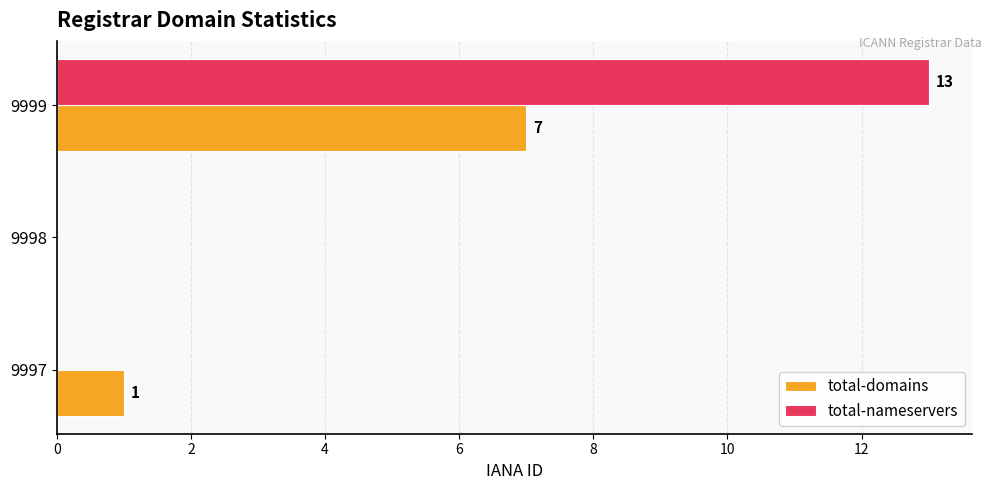

What is the sum of all total-nameservers values?

13